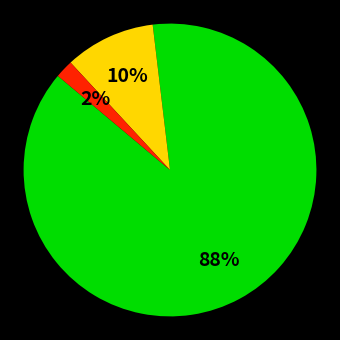

To the nearest percent, what is the difference between the largest and smallest slice percentages?

86%